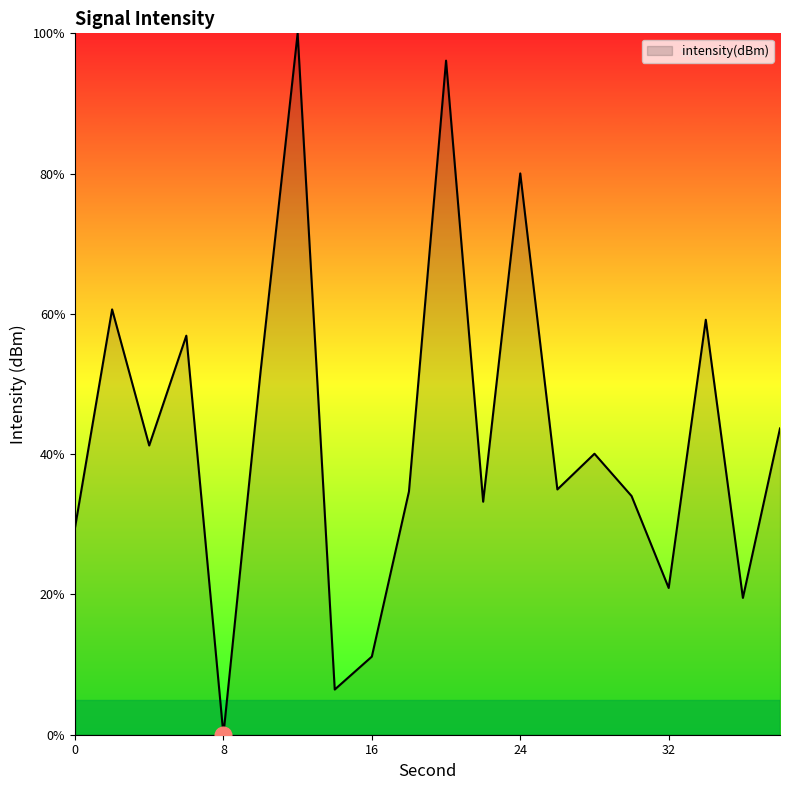

Does the chart have visible grid lines?

No